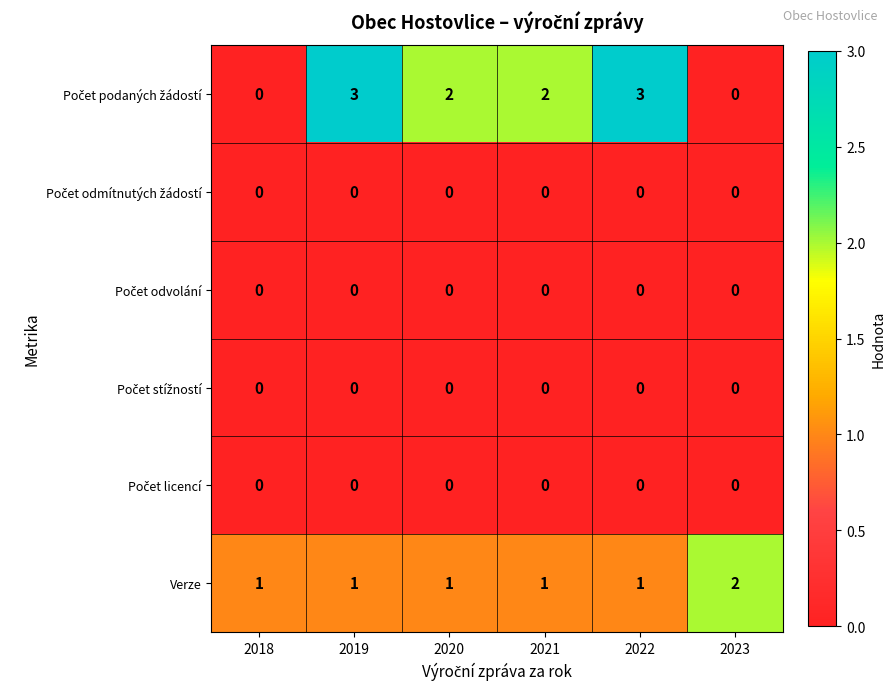

What is the sum of all Verze values?

7